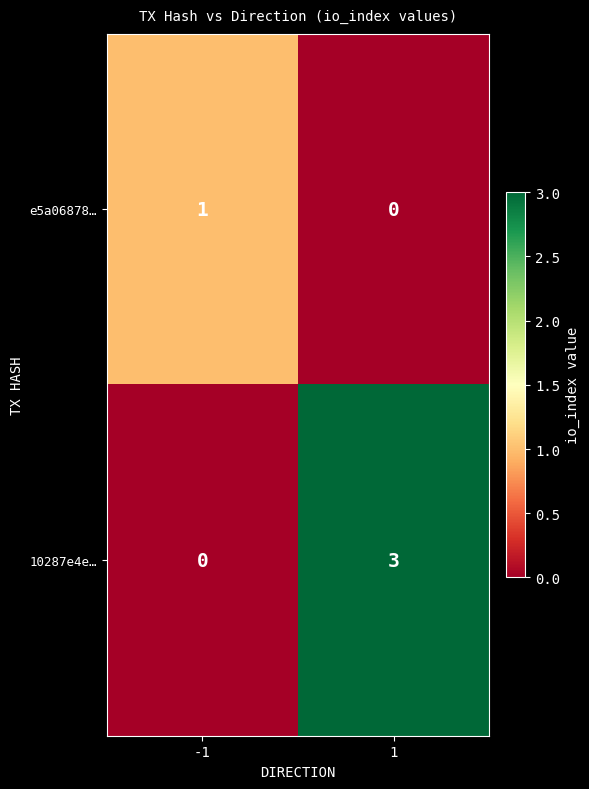

What is the highest value of the 10287e4e… series?

3